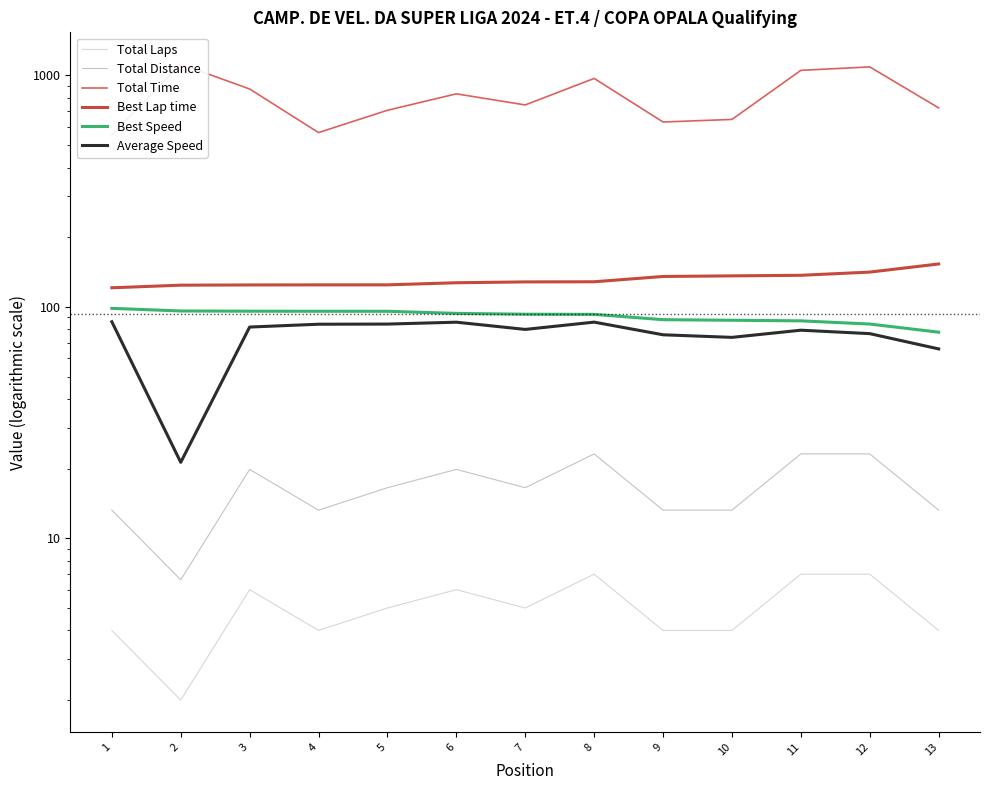

Rank the series at 4 from highest to lowest value.

Total Time, Best Lap time, Best Speed, Average Speed, Total Distance, Total Laps